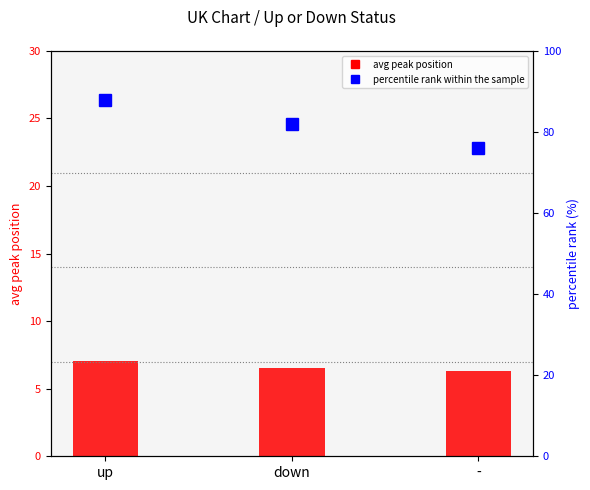

What is the total value across all series at down?

88.5